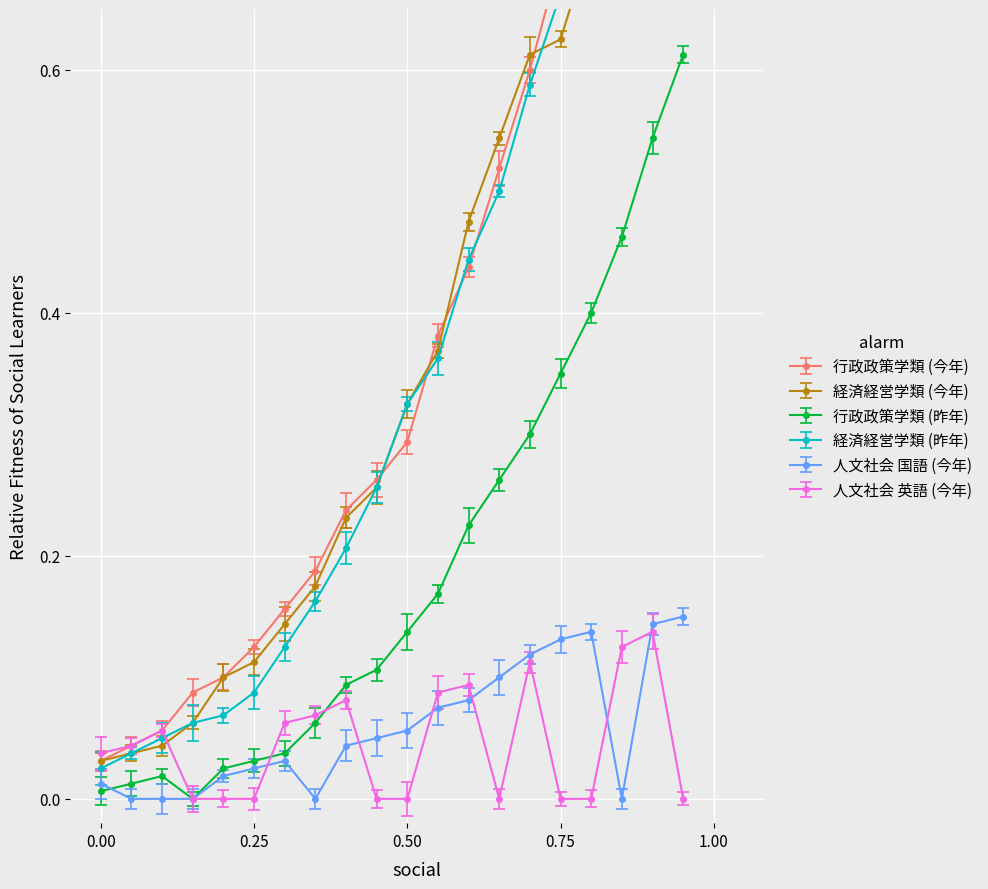

Is the value of 行政政策学類 (昨年) at 1.00 greater than the value of 人文社会 英語 (今年) at 0.75?

Yes